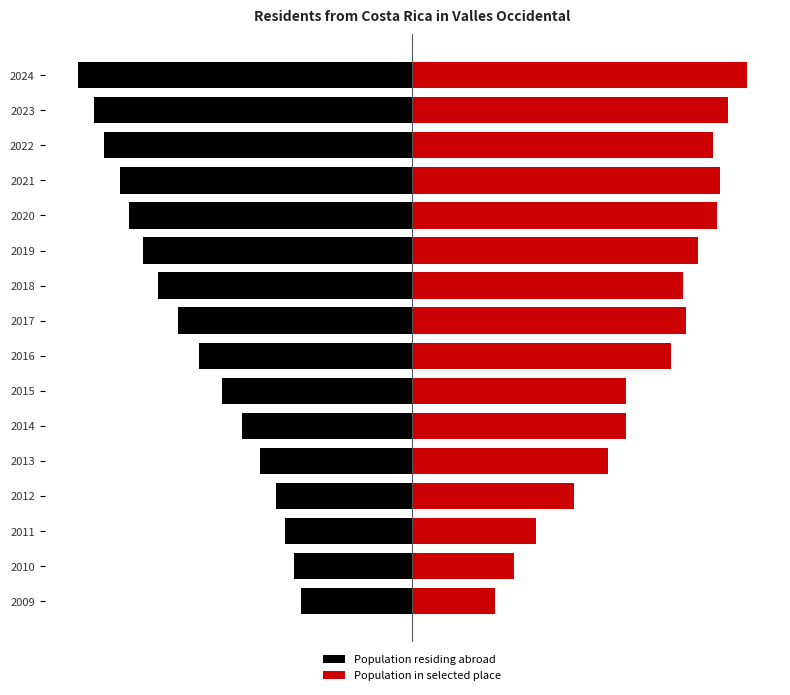

What is the difference between the maximum and minimum values in the Population in selected place series?

0.8